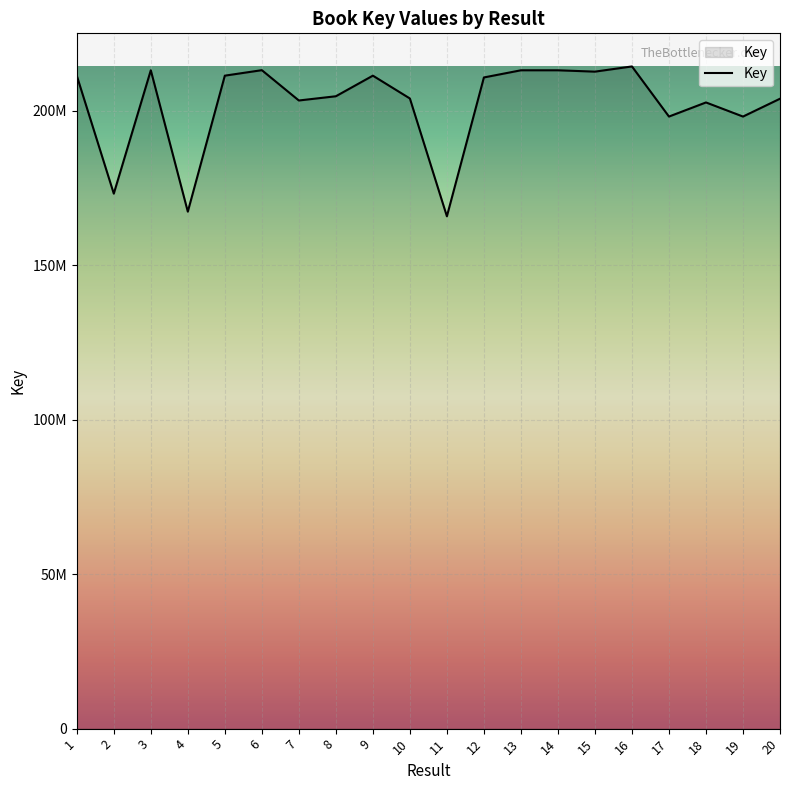

Reading left to right, what are all the values shown in this chart?

211325895	173141462	213065371	167313779	211326060	213104438	203290956	204659789	211326019	203942198	165807735	210745622	213065289	213065330	212628179	214309345	198089598	202657775	198089556	203861451